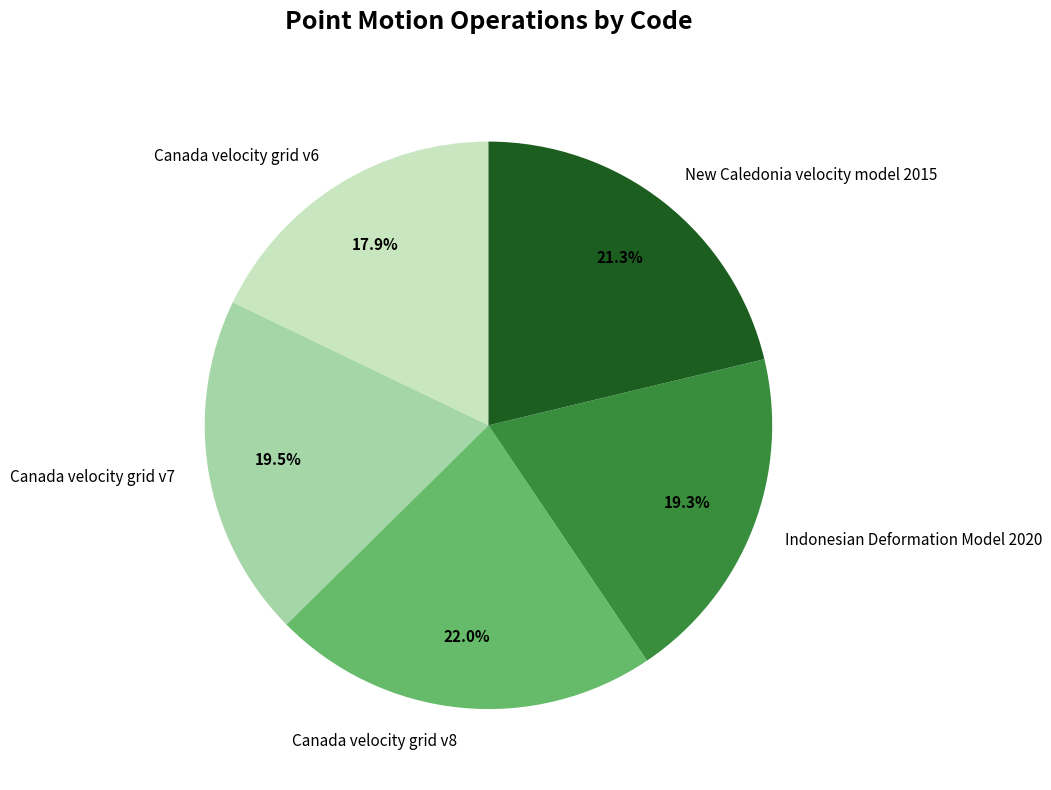

To the nearest percent, what portion does Canada velocity grid v6 represent?

18%